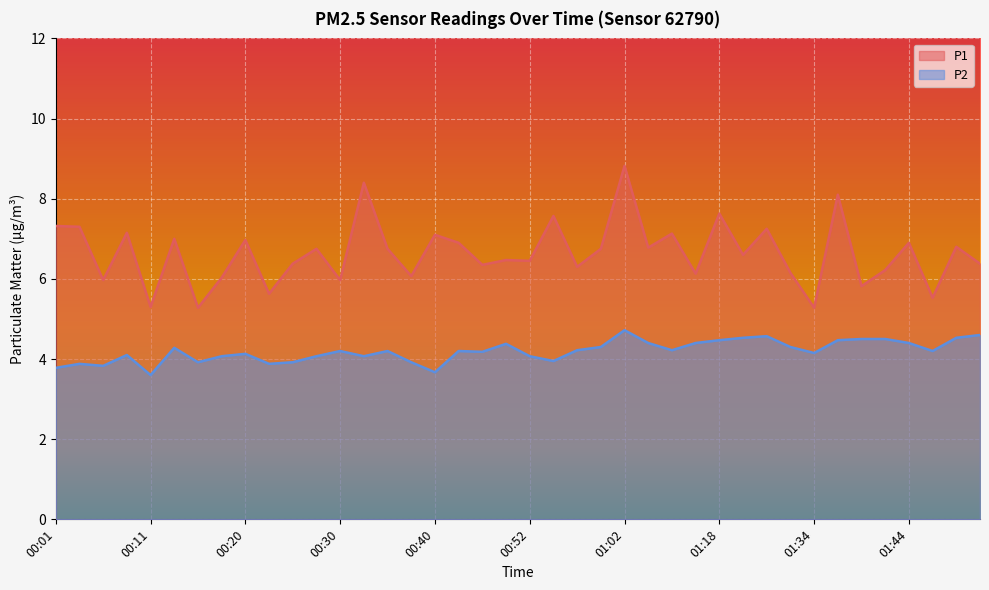

True or false: P1 has more than 1 points higher than both neighbors.

True